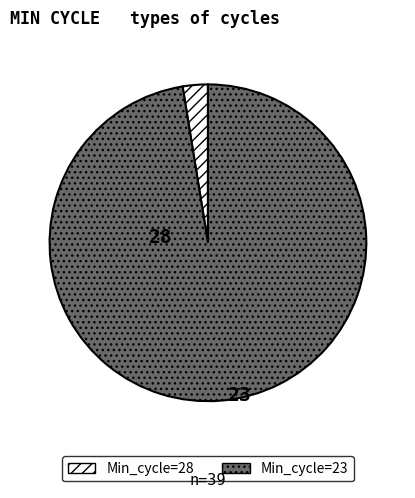

To the nearest percent, what is the average slice percentage?

50%